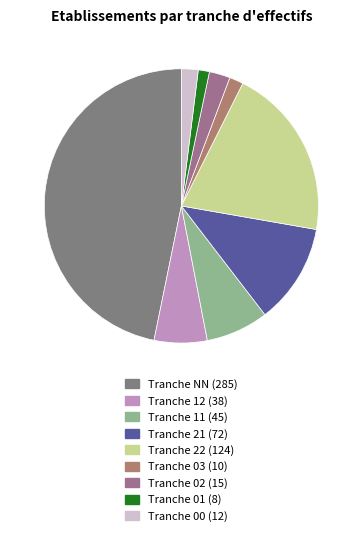

Is there any slice that represents more than half of the pie?

No